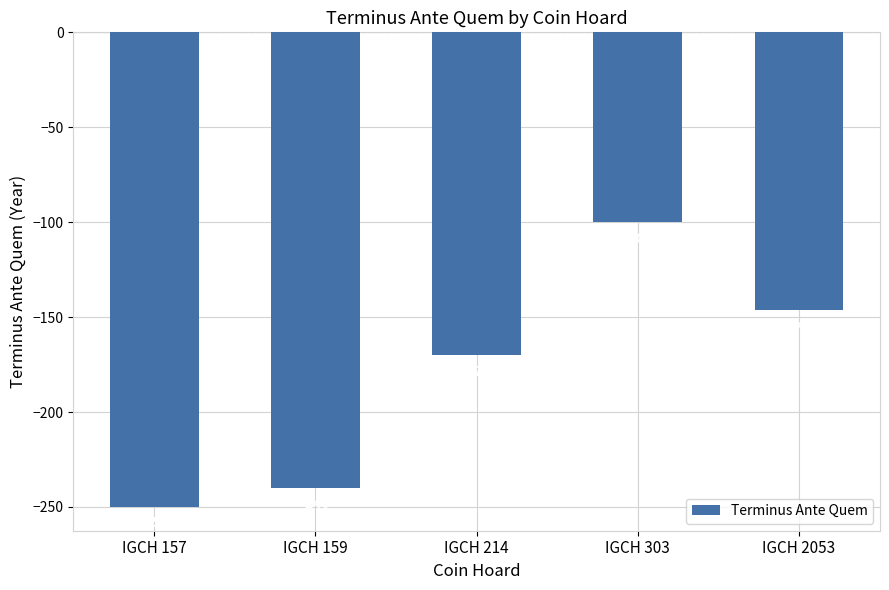

What is the difference between the values at IGCH 159 and IGCH 157?

10